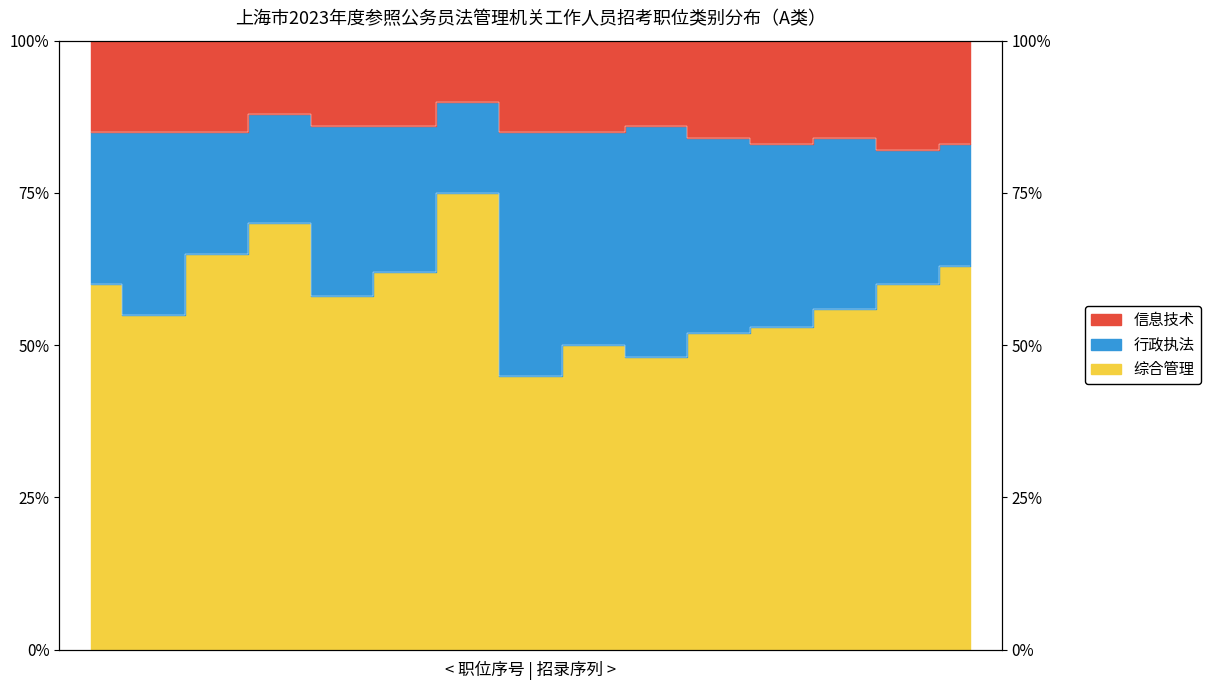

The 综合管理 series shows 56.0 at 13. True or false?

True